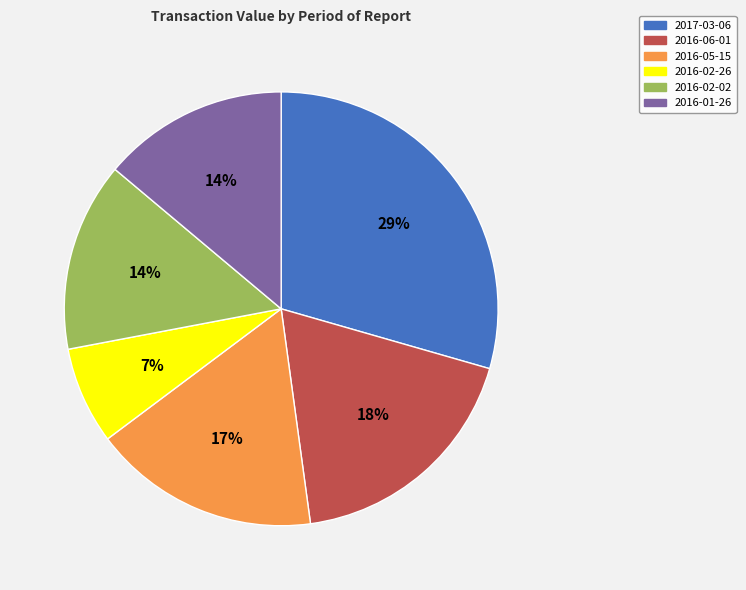

What is the smallest slice in the pie chart?

2016-02-26